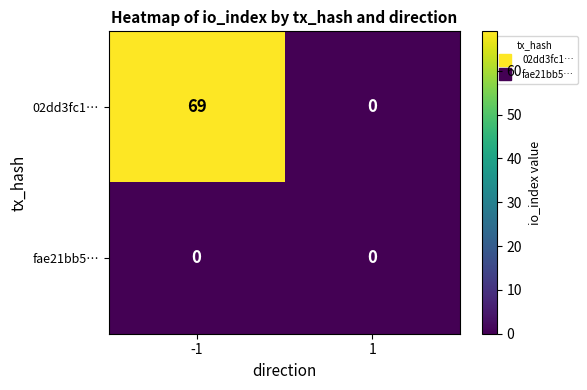

Reading left to right, transcribe all the data shown in this chart.

02dd3fc1…: -1=69	1=0
fae21bb5…: -1=0	1=0